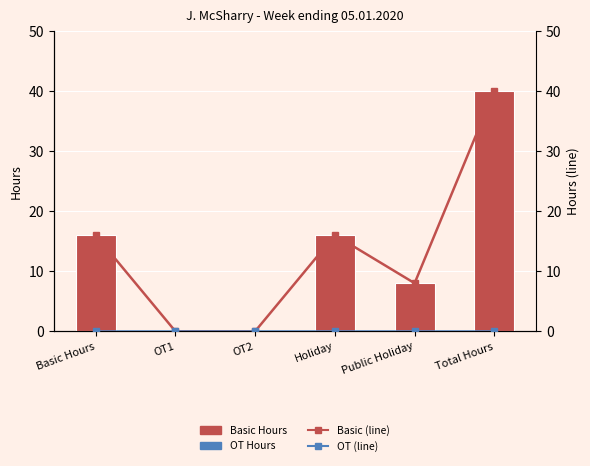

Reading left to right, transcribe all the data shown in this chart.

Hours: Basic Hours=16	OT1=0	OT2=0	Holiday=16	Public Holiday=8	Total Hours=40
Basic (line): Basic Hours=16	OT1=0	OT2=0	Holiday=16	Public Holiday=8	Total Hours=40
OT (line): Basic Hours=0	OT1=0	OT2=0	Holiday=0	Public Holiday=0	Total Hours=0